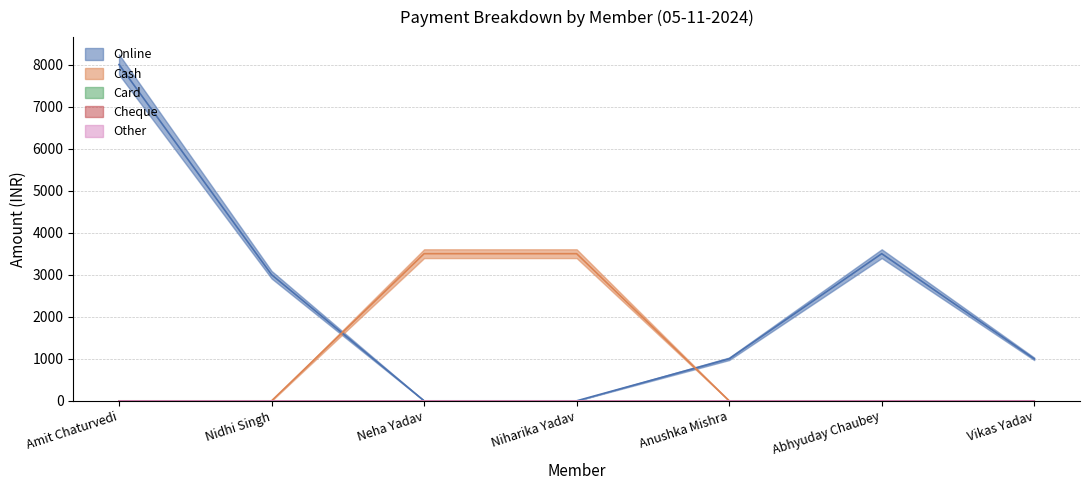

Does the chart display data point markers on the line(s)?

No